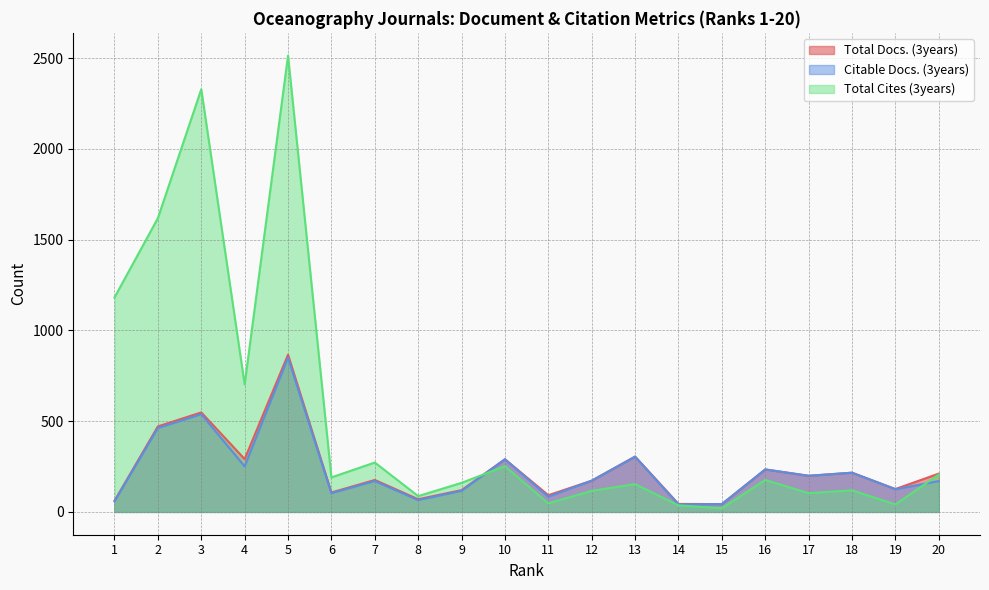

Reading left to right, extract all data points from this chart.

Total Docs. (3years): 1=61	2=471	3=548	4=291	5=866	6=107	7=176	8=70	9=120	10=290	11=92	12=172	13=305	14=44	15=43	16=234	17=199	18=216	19=126	20=211
Citable Docs. (3years): 1=58	2=462	3=538	4=251	5=849	6=103	7=170	8=65	9=116	10=290	11=84	12=172	13=304	14=41	15=43	16=234	17=199	18=216	19=125	20=170
Total Cites (3years): 1=1181	2=1618	3=2328	4=702	5=2513	6=190	7=272	8=87	9=160	10=252	11=47	12=116	13=153	14=36	15=20	16=176	17=103	18=119	19=41	20=206